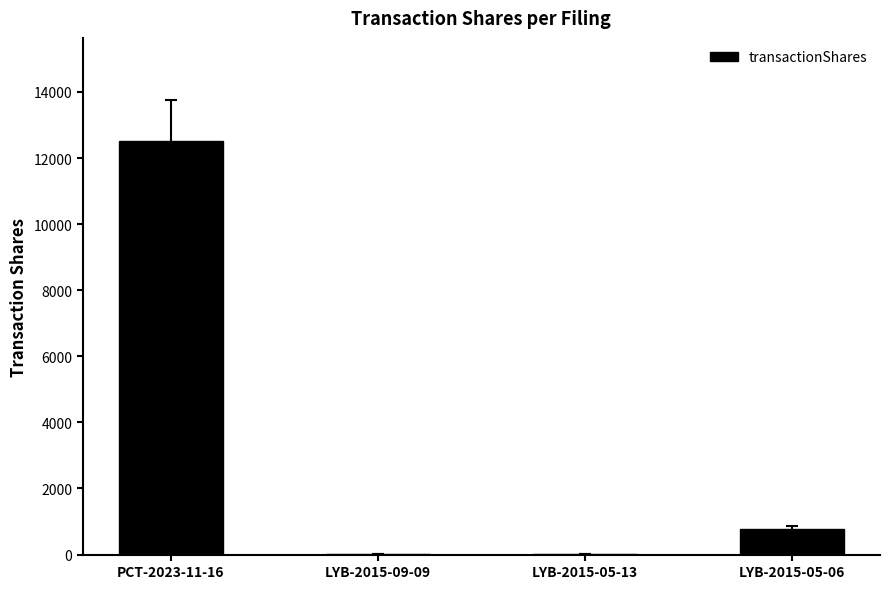

The value at PCT-2023-11-16 is 19520. True or false?

False